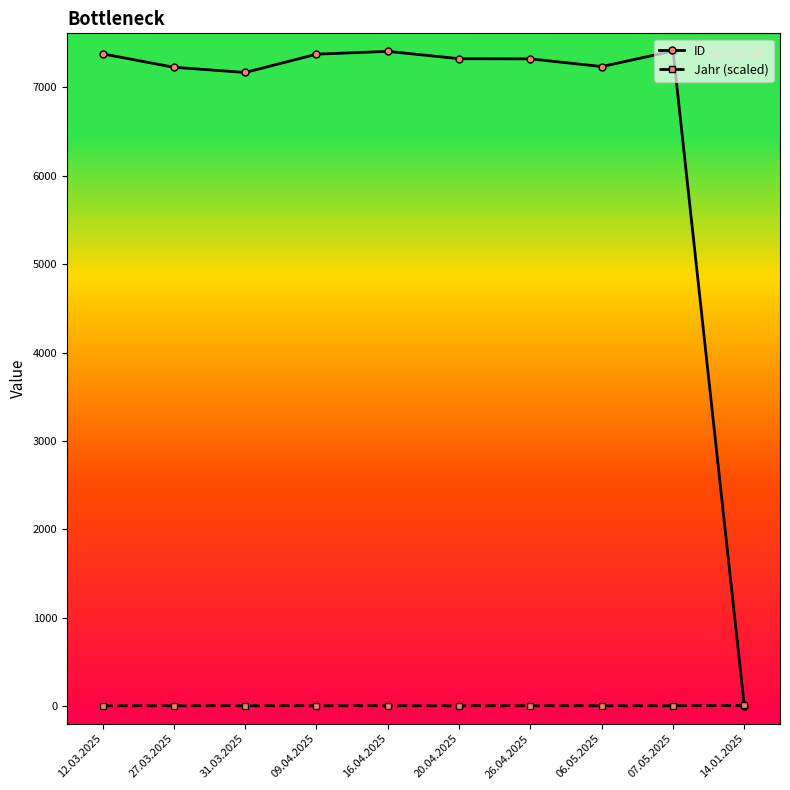

The value of ID at 31.03.2025 is 7170. True or false?

True